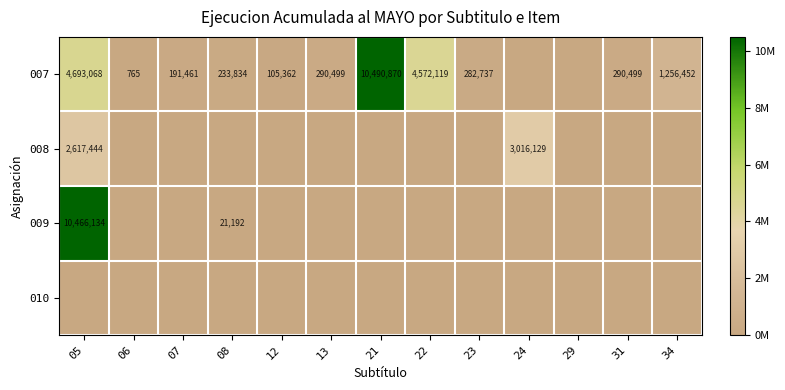

At how many categories does at least one series exceed 9322700?

2